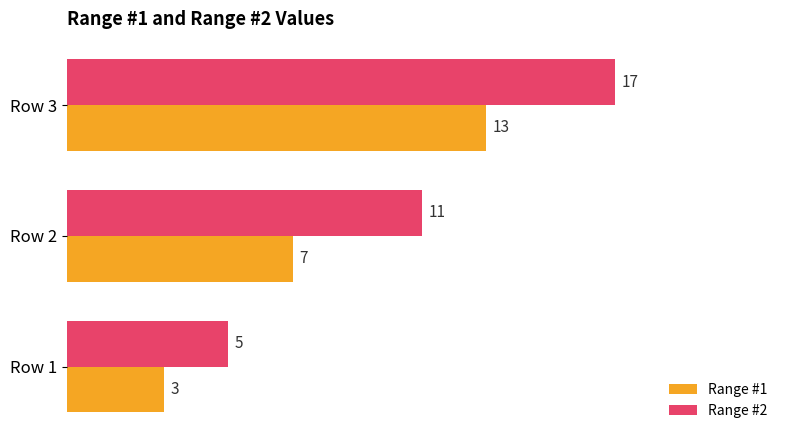

What is the minimum value for Range #2?

5